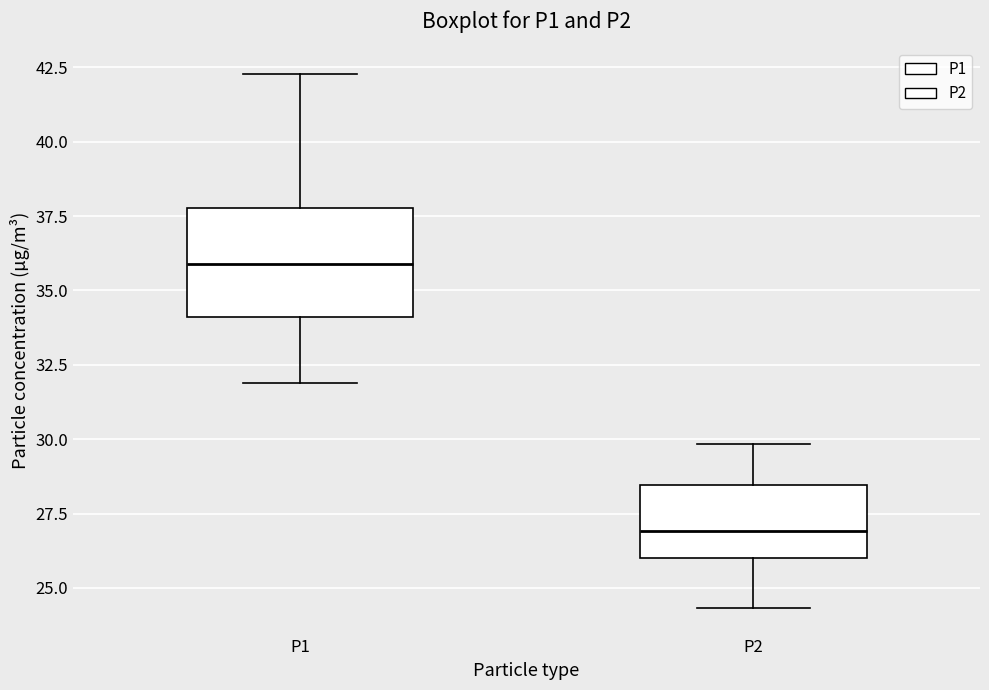

Where does the lower whisker of the box for P2 end on the y-axis? The values are not printed on the chart, so give them approximately, as read against the axis.

24.5